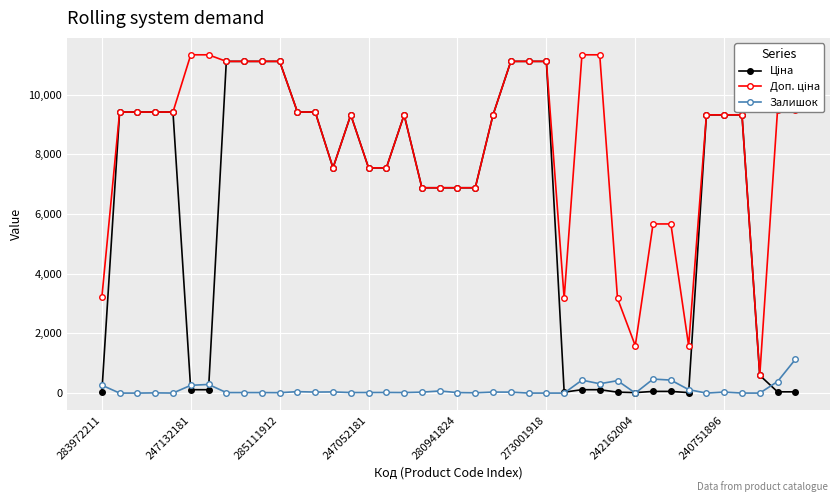

What is the greatest value displayed?

11334.0